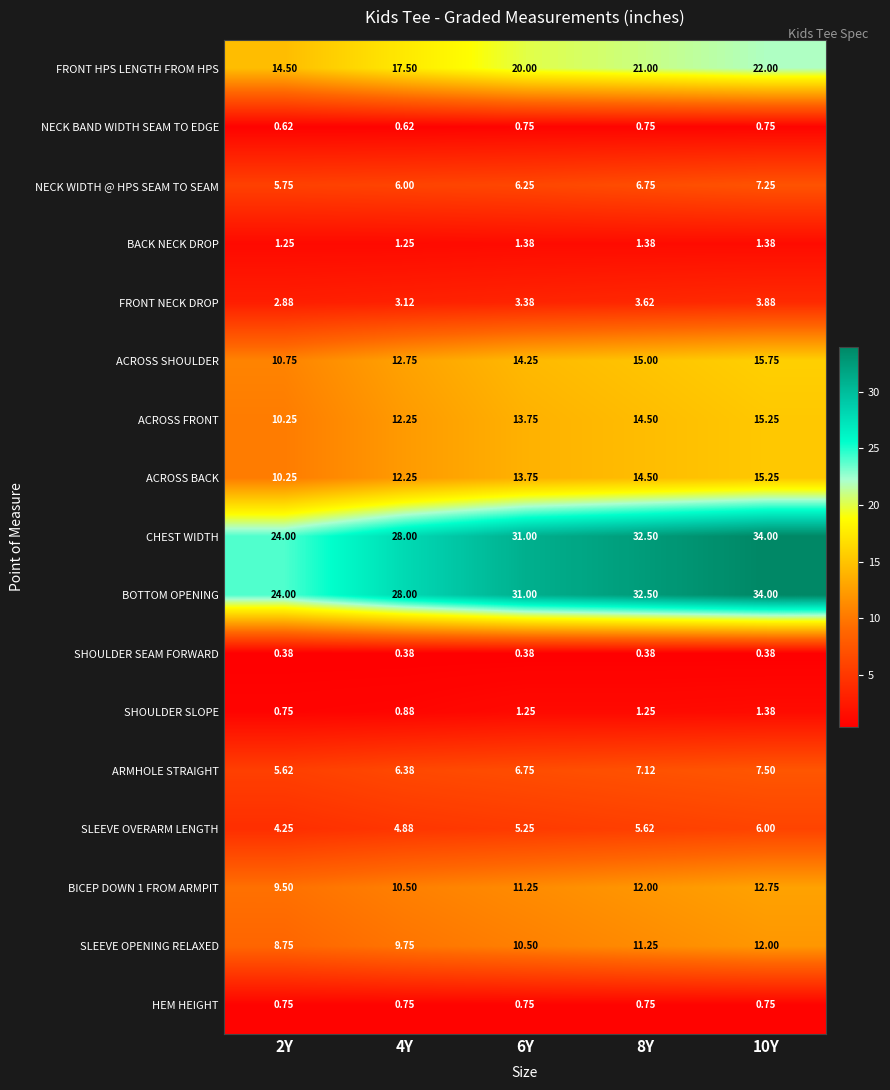

Is the value of NECK WIDTH @ HPS SEAM TO SEAM at 6Y greater than the value of ACROSS FRONT at 8Y?

No